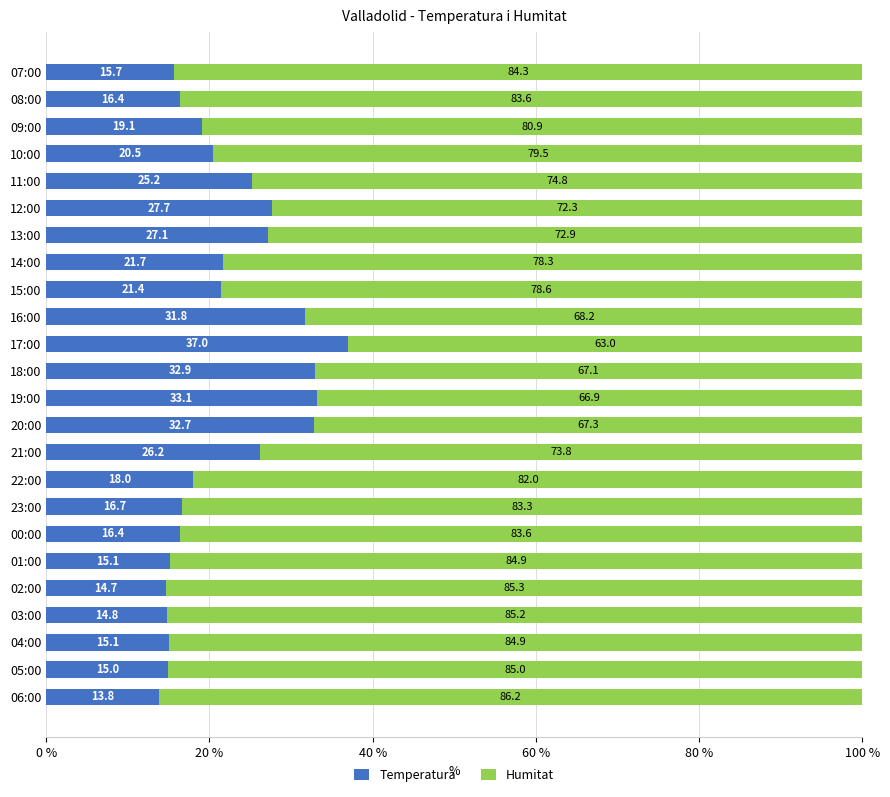

Which category has the highest value in the Temperatura series?

17:00